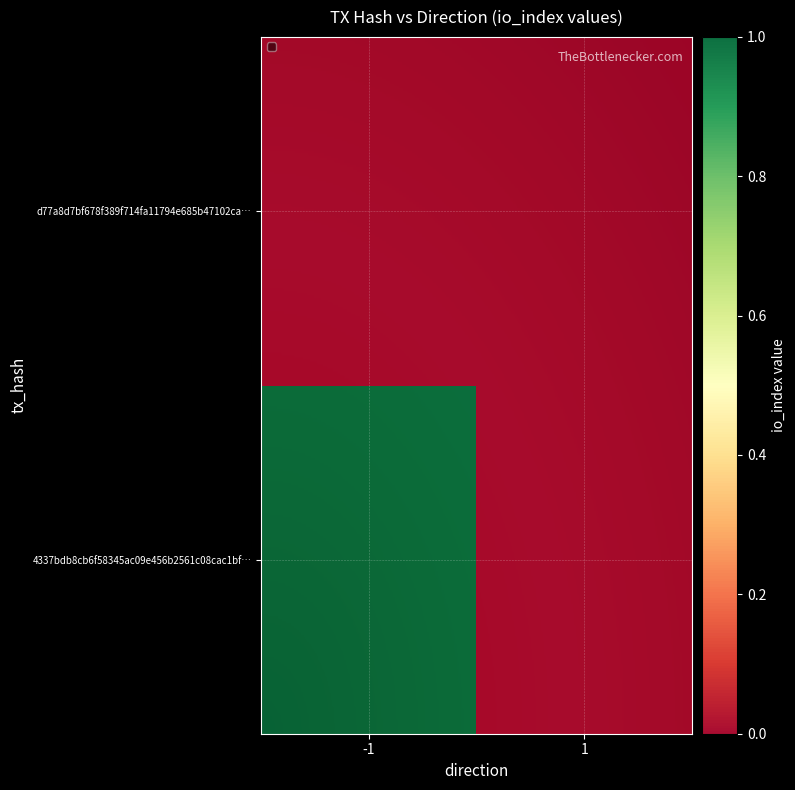

Rank the series at 1 from highest to lowest value.

4337bdb8cb6f58345ac09e456b2561c08cac1bf, d77a8d7bf678f389f714fa11794e685b47102ca